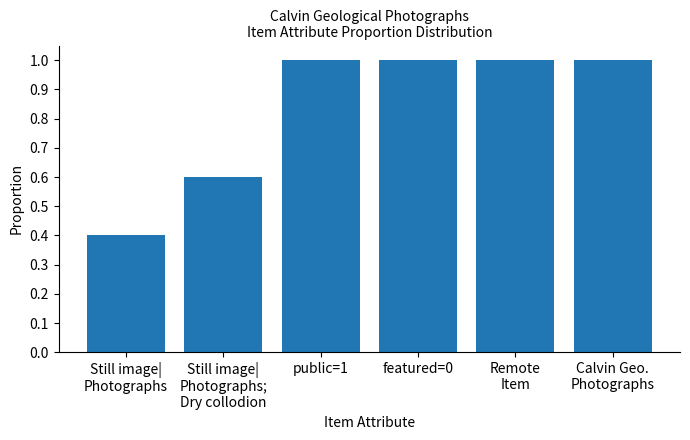

Reading right to left, what are all the values shown in this chart?

1.0	1.0	1.0	1.0	0.6	0.4